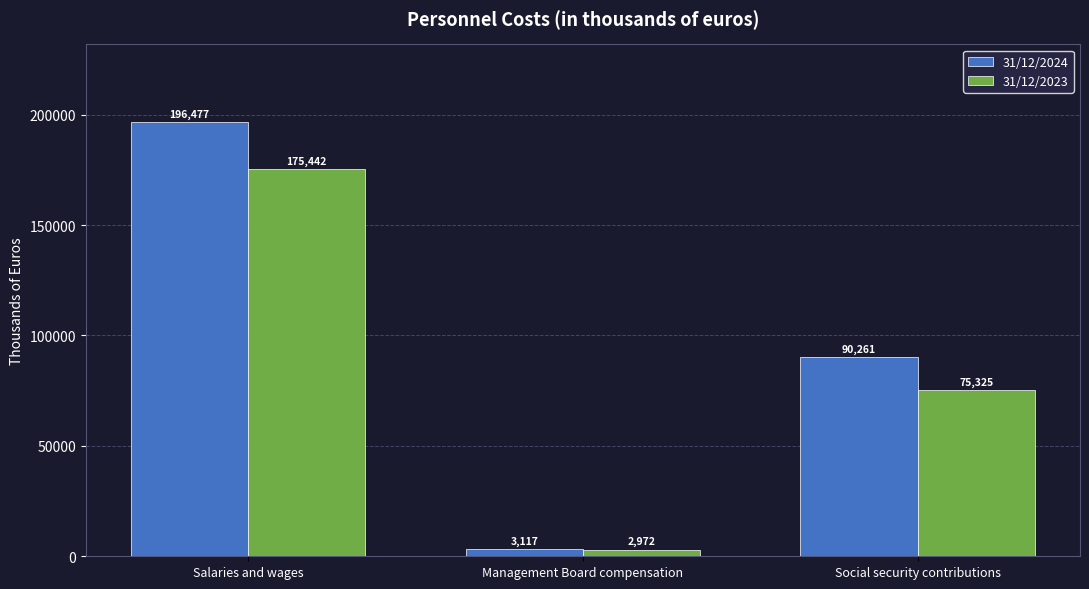

The 31/12/2023 series shows 2972 at Management Board compensation. True or false?

True